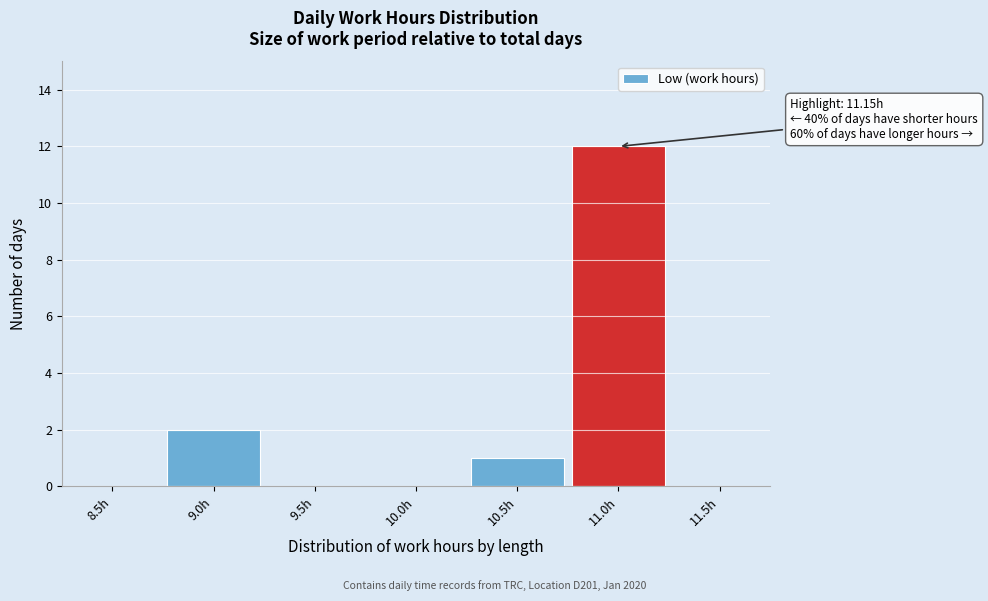

Reading right to left, what are all the values shown in this chart?

11.5h=0	11.0h=12	10.5h=1	10.0h=0	9.5h=0	9.0h=2	8.5h=0